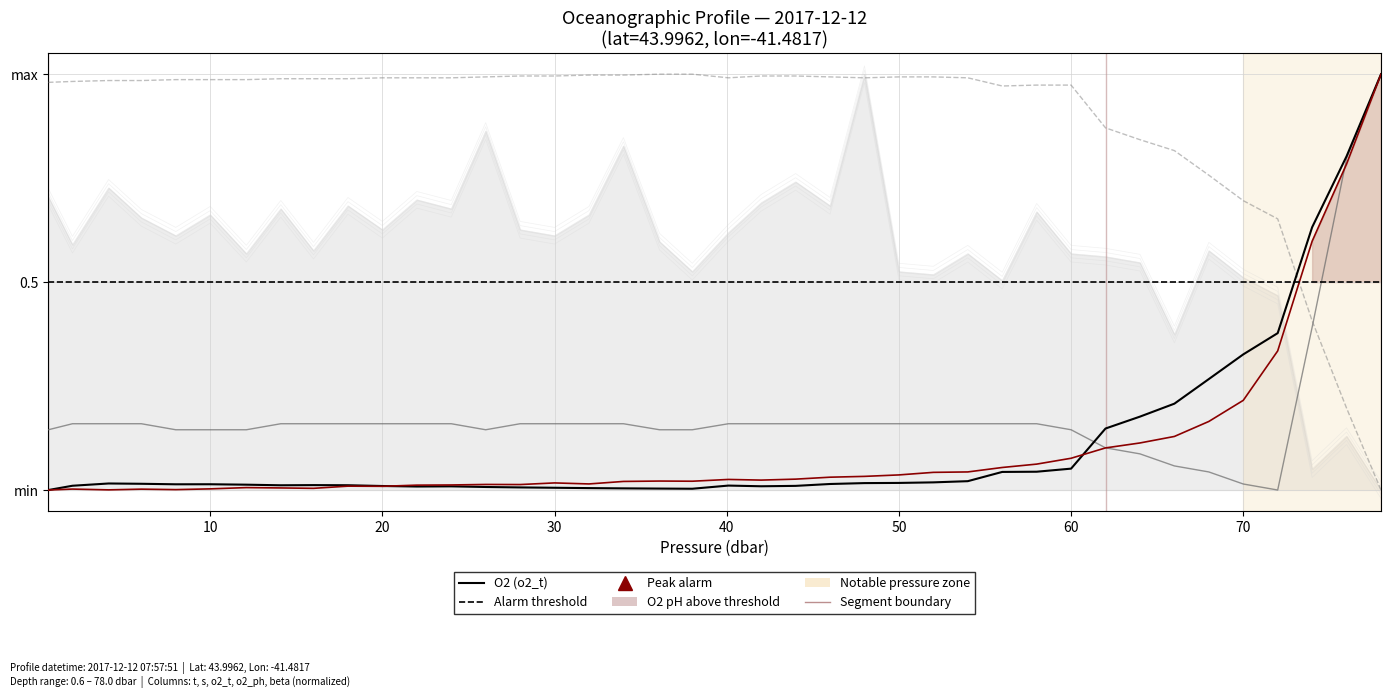

What is the average value of the Salinity (s) series?

0.2